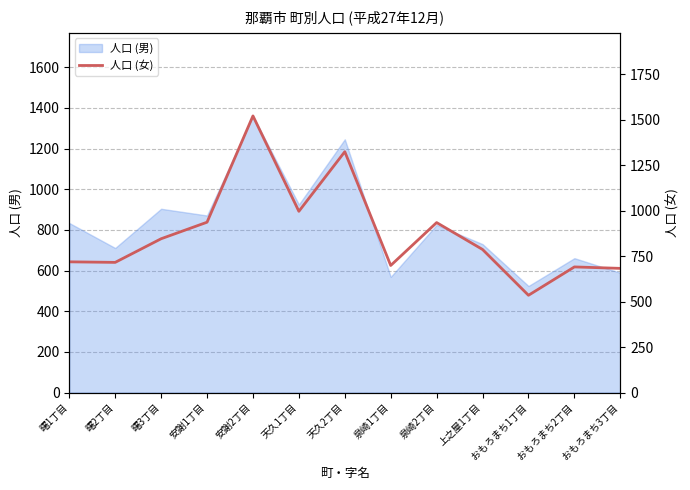

Reading left to right, transcribe all the data shown in this chart.

曙1丁目=719	曙2丁目=716	曙3丁目=846	安謝1丁目=937	安謝2丁目=1522	天久1丁目=997	天久2丁目=1325	泉崎1丁目=699	泉崎2丁目=935	上之屋1丁目=787	おもろまち1丁目=535	おもろまち2丁目=691	おもろまち3丁目=683